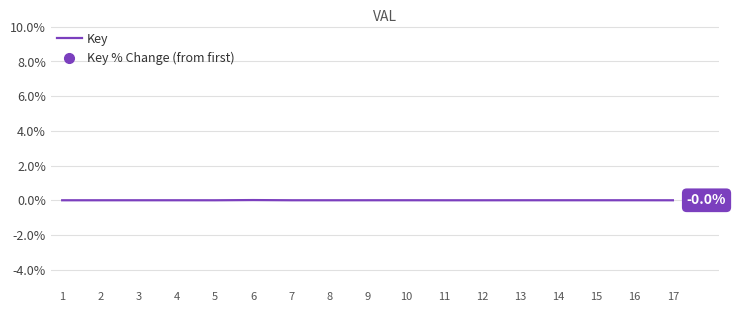

True or false: the data shows 0.0 at 2.

True